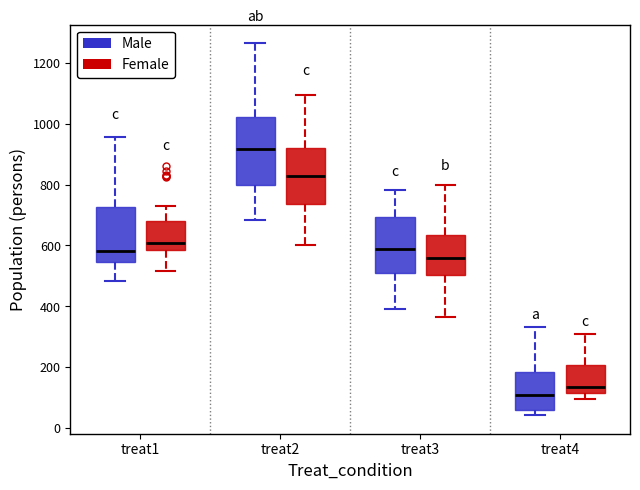

Where does the upper whisker of the box for treat1 (Male) end on the y-axis? The values are not printed on the chart, so give them approximately, as read against the axis.

960